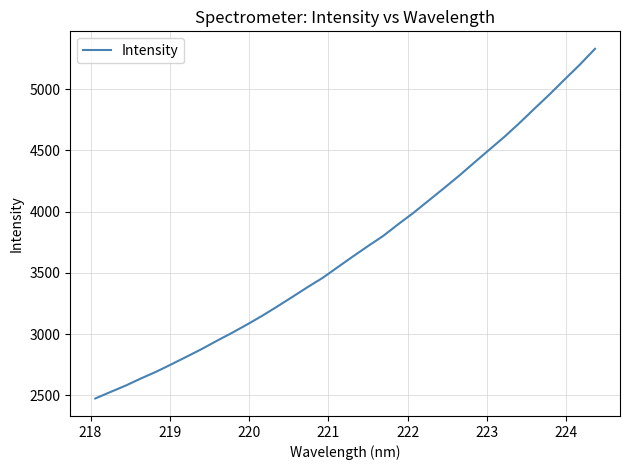

What is the smallest value displayed?

2473.6